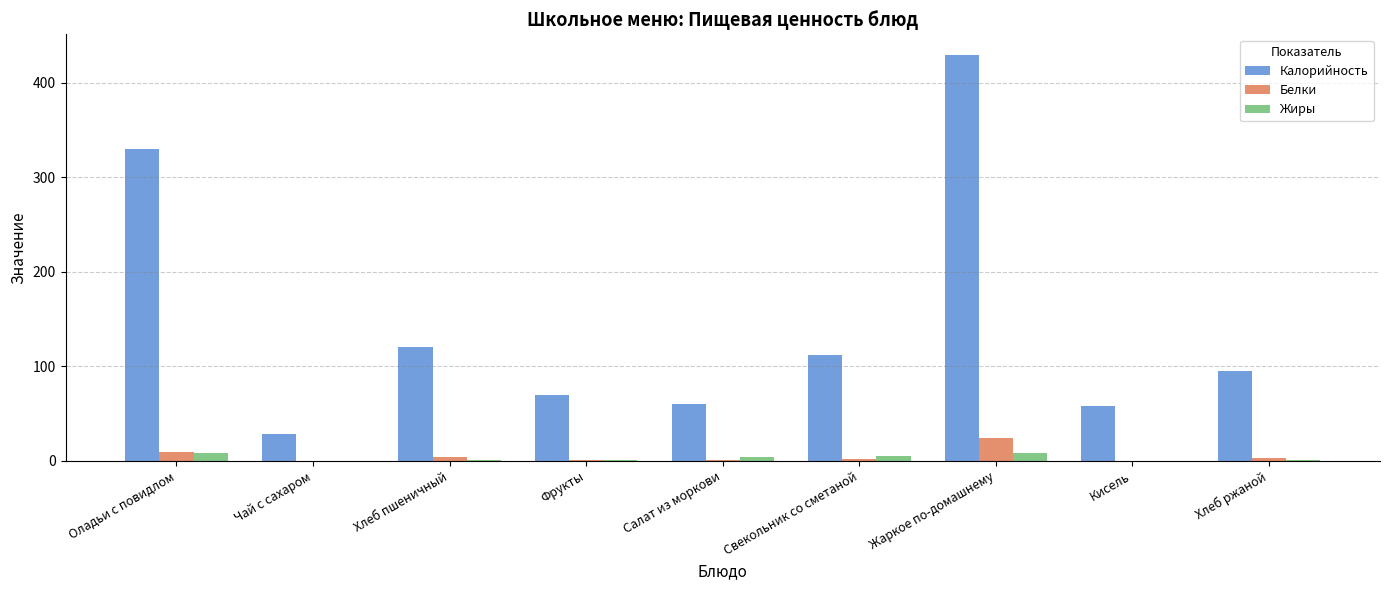

Is it true that Калорийность equals 569.2 at Жаркое по-домашнему?

False